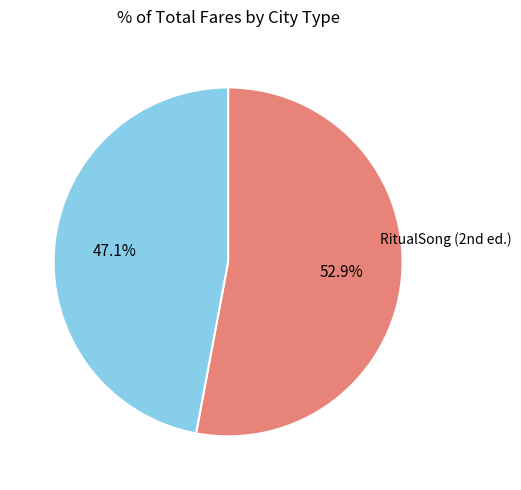

To the nearest percent, what is the difference between the largest and smallest slice percentages?

6%